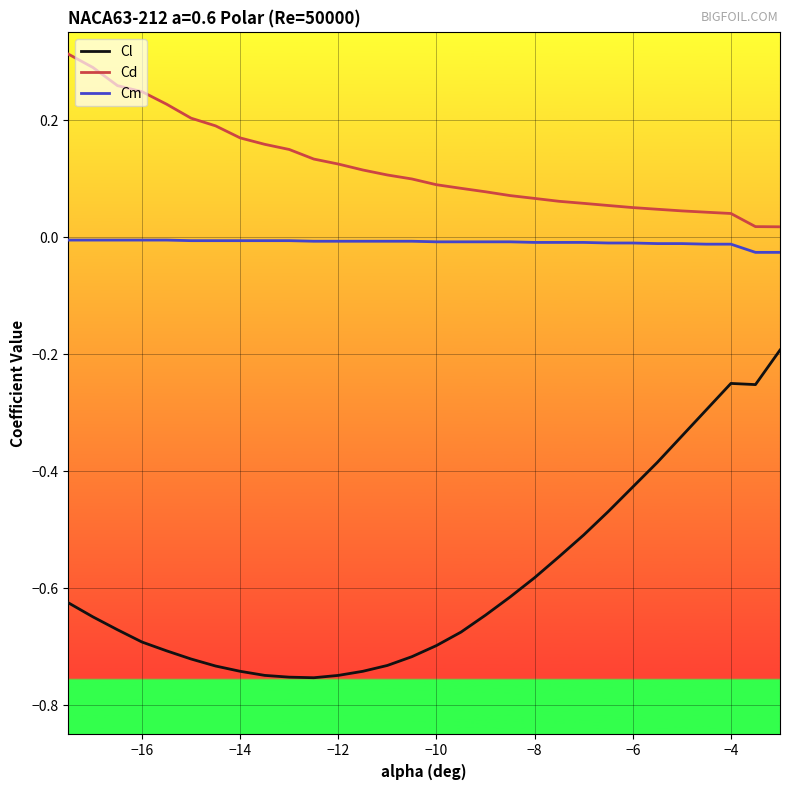

True or false: Cl and Cm intersect in this chart.

False